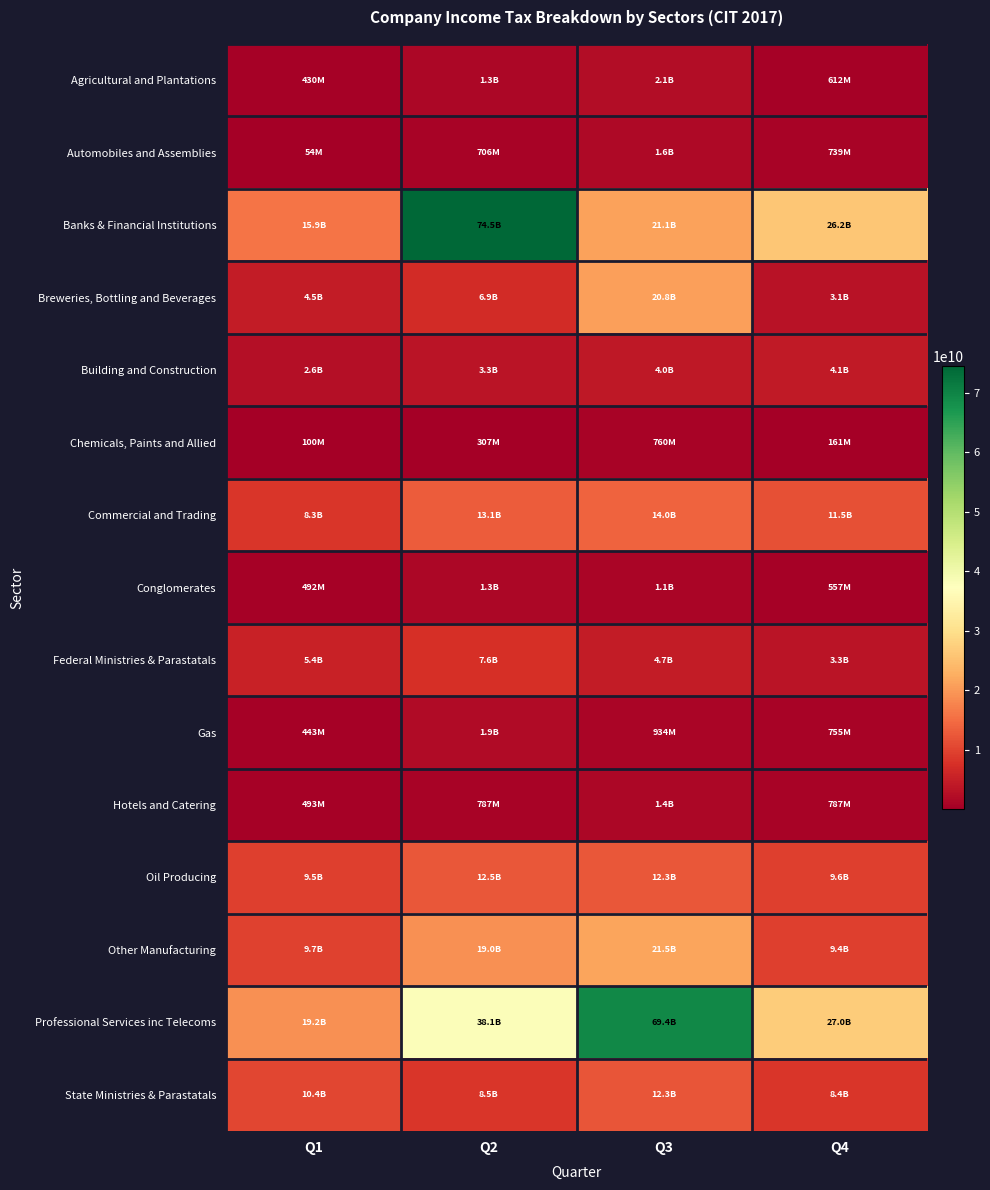

Reading left to right, what are all the values shown in this chart?

Agricultural and Plantations: Q1=429787186.8	Q2=1324978889.2	Q3=2143711029.9	Q4=611554601.0
Automobiles and Assemblies: Q1=54369040.0	Q2=705982863.0	Q3=1559727109.2	Q4=739074420.4
Banks & Financial Institutions: Q1=15922166118.0	Q2=74503938952.4	Q3=21082432745.6	Q4=26206776878.8
Breweries, Bottling and Beverages: Q1=4548504293.0	Q2=6934748294.4	Q3=20809342373.7	Q4=3119932798.3
Building and Construction: Q1=2568762656.7	Q2=3298777052.1	Q3=4036334793.4	Q4=4133819941.5
Chemicals, Paints and Allied: Q1=100444565.7	Q2=307465812.2	Q3=759911661.1	Q4=160546253.3
Commercial and Trading: Q1=8262095625.1	Q2=13127738038.6	Q3=14009190703.2	Q4=11463680464.2
Conglomerates: Q1=492051763.5	Q2=1302622146.8	Q3=1071223617.7	Q4=556946467.5
Federal Ministries & Parastatals: Q1=5425811422.8	Q2=7559608450.9	Q3=4660156540.8	Q4=3326141270.5
Gas: Q1=442645031.6	Q2=1875226613.7	Q3=933718609.8	Q4=755290001.3
Hotels and Catering: Q1=492916081.5	Q2=786944252.2	Q3=1367273890.6	Q4=786812974.2
Oil Producing: Q1=9532039211.4	Q2=12522073359.2	Q3=12348128988.5	Q4=9569242342.9
Other Manufacturing: Q1=9748542272.1	Q2=19021565706.2	Q3=21514556892.0	Q4=9389238328.6
Professional Services inc Telecoms: Q1=19229157324.8	Q2=38099928707.5	Q3=69380216232.3	Q4=27044222357.3
State Ministries & Parastatals: Q1=10406185573.0	Q2=8482818261.1	Q3=12266681557.5	Q4=8354817396.7